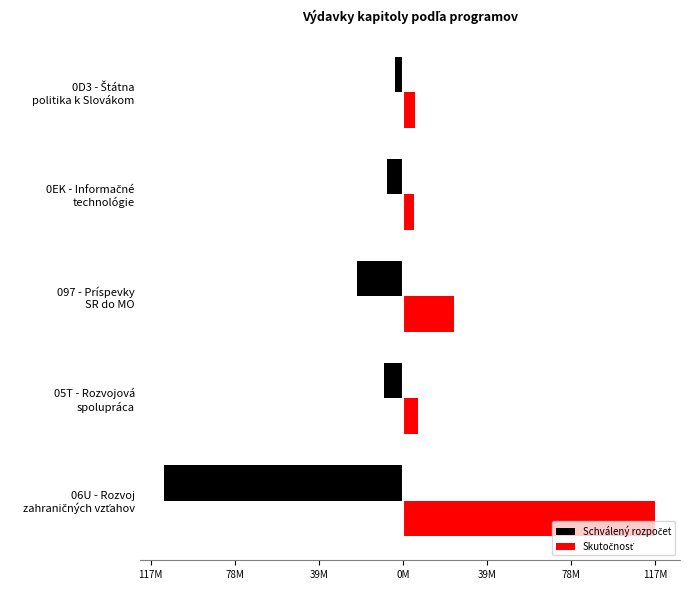

Which series has the largest range (max minus min)?

Skutočnosť